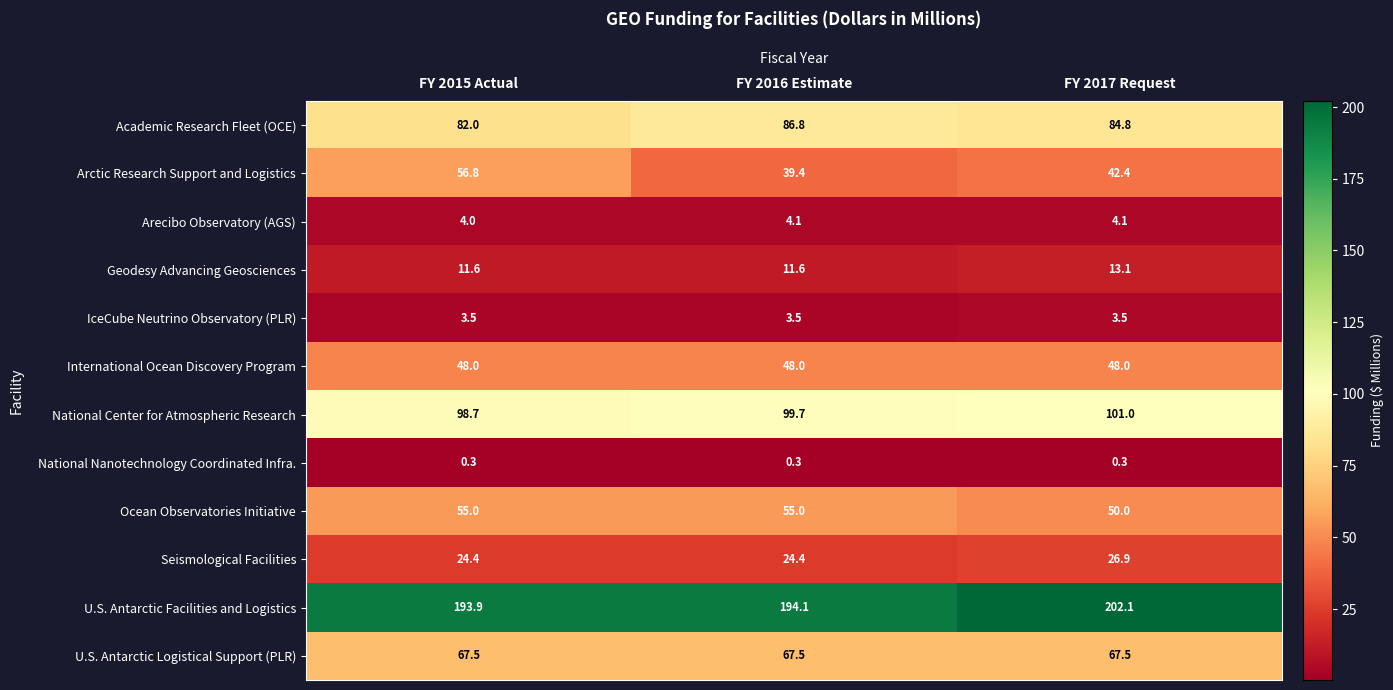

What is the highest value of the Academic Research Fleet (OCE) series?

86.8